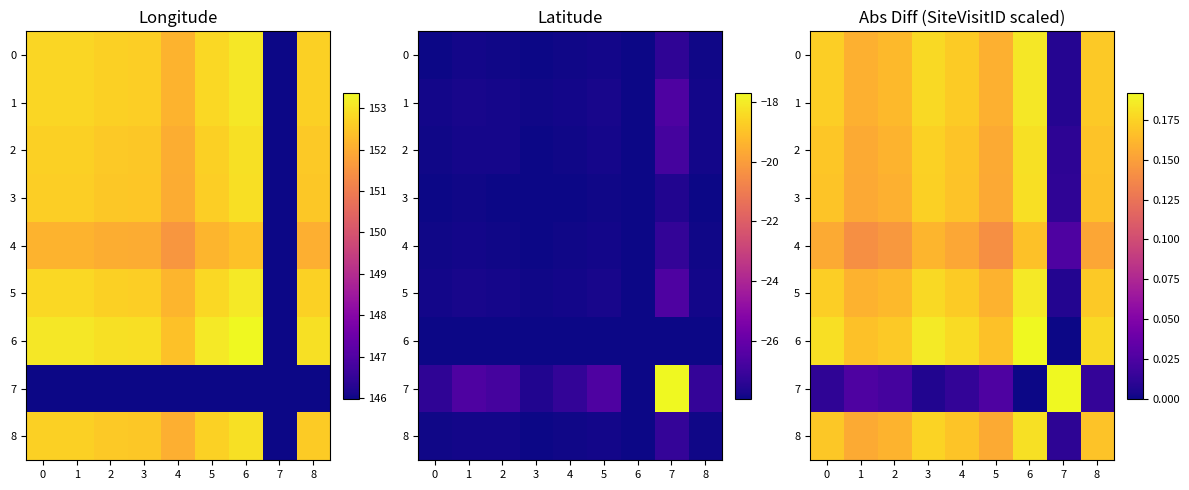

At how many categories does at least one series exceed 0?

9